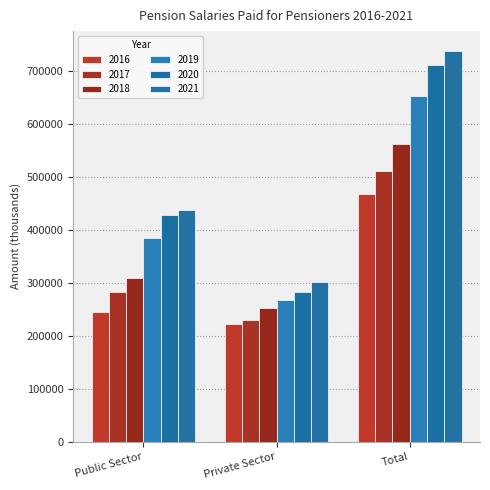

Reading left to right, extract all data points from this chart.

2016: 245413.7	222017.0	467430.7
2017: 282610.2	229876.5	512486.7
2018: 309790.0	253481.0	563271.0
2019: 385851.5	266882.4	652733.9
2020: 428041.0	283538.1	711579.1
2021: 437052.0	302081.0	739133.0